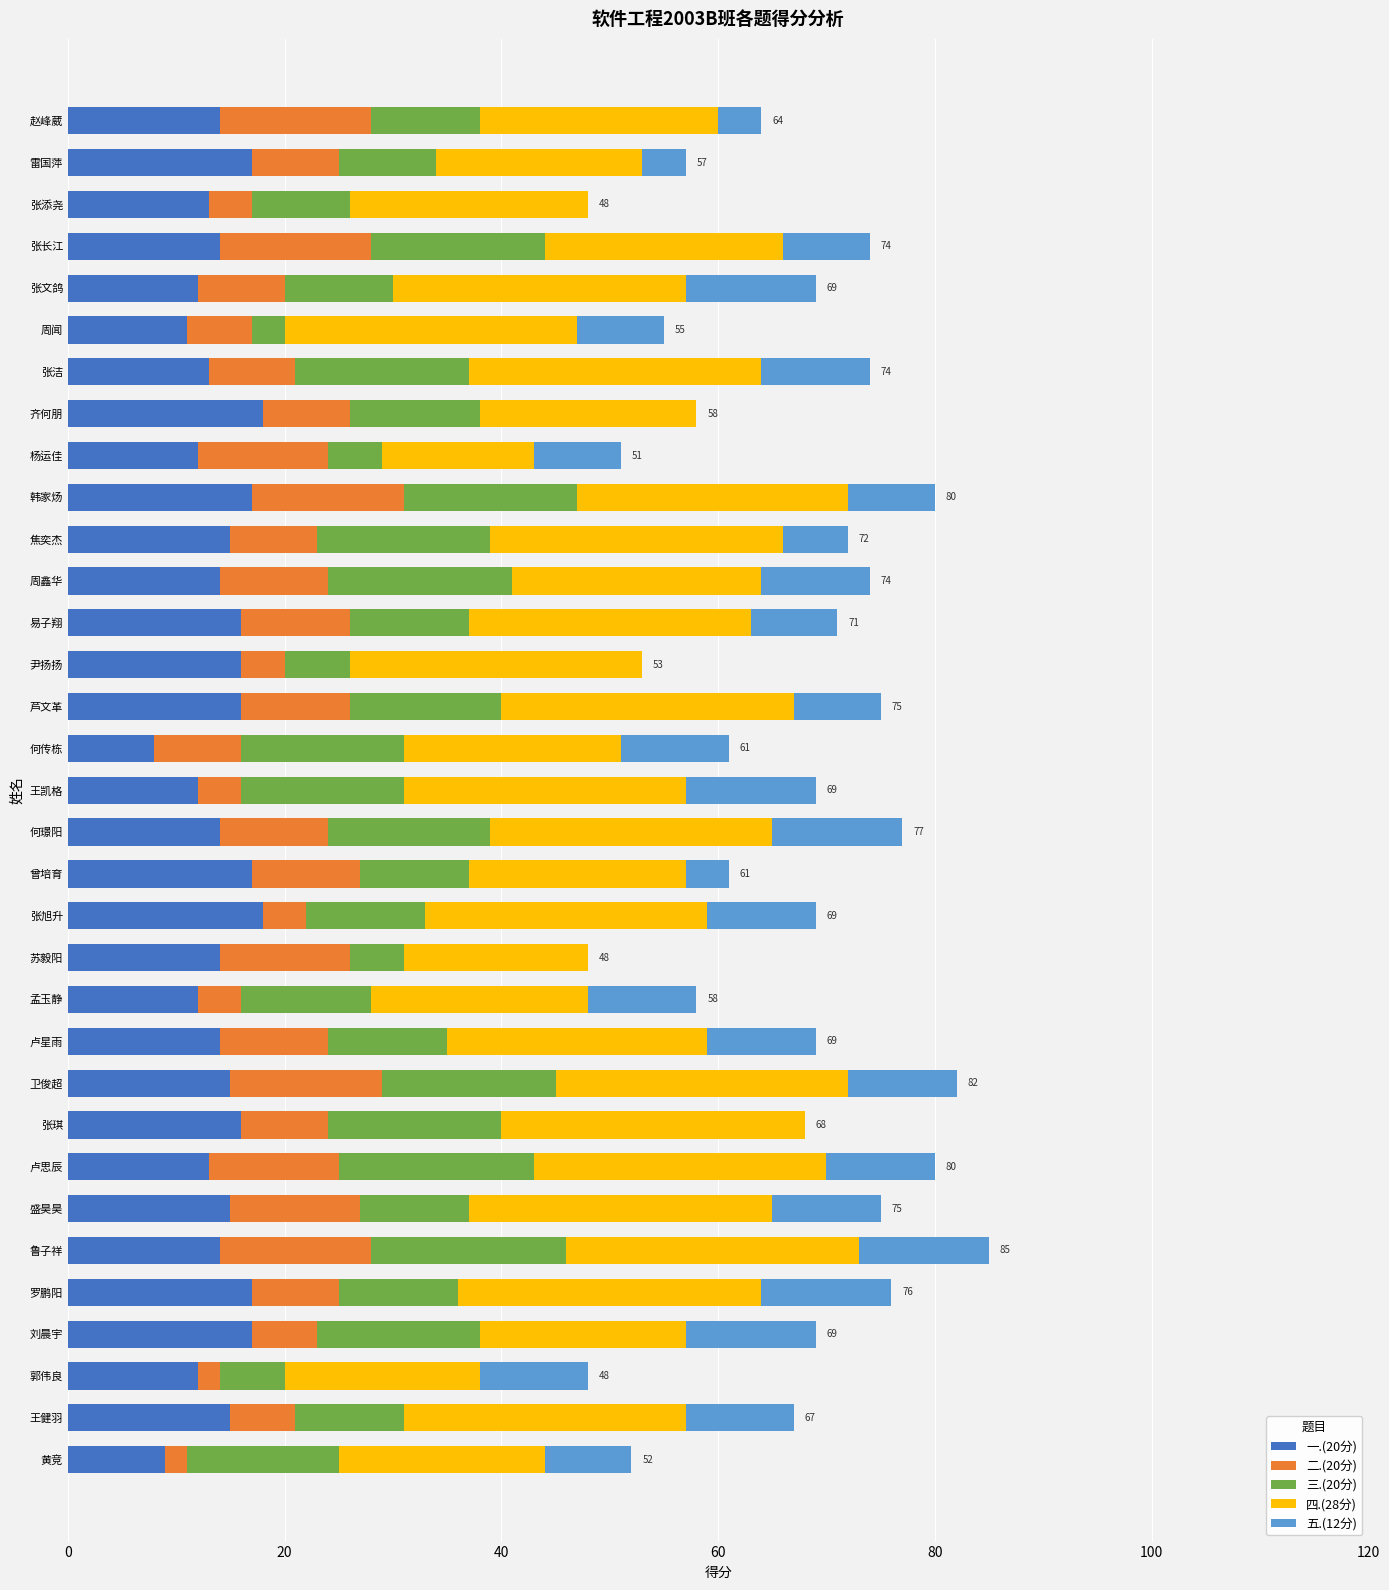

What is the total value across all series at 张长江?

74